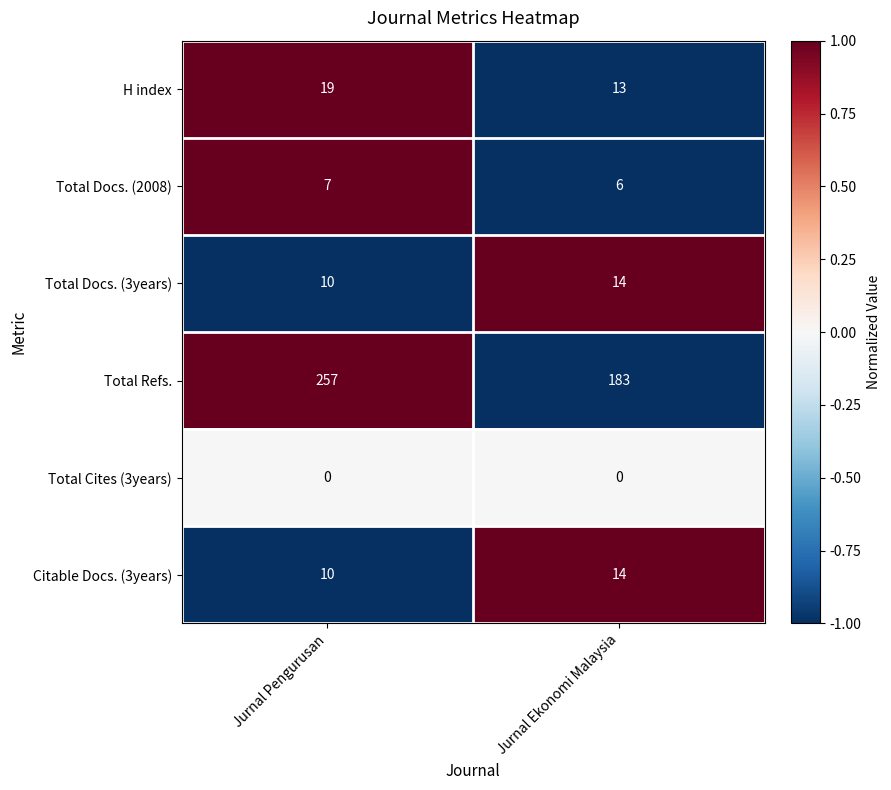

How many distinct data groups are displayed?

6